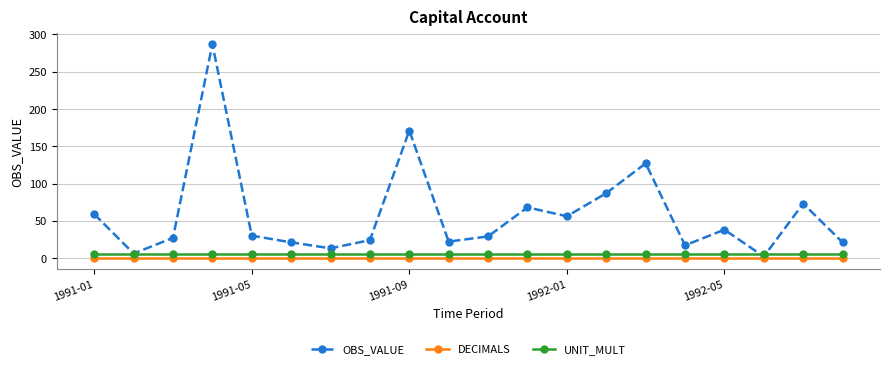

True or false: DECIMALS and UNIT_MULT intersect in this chart.

False